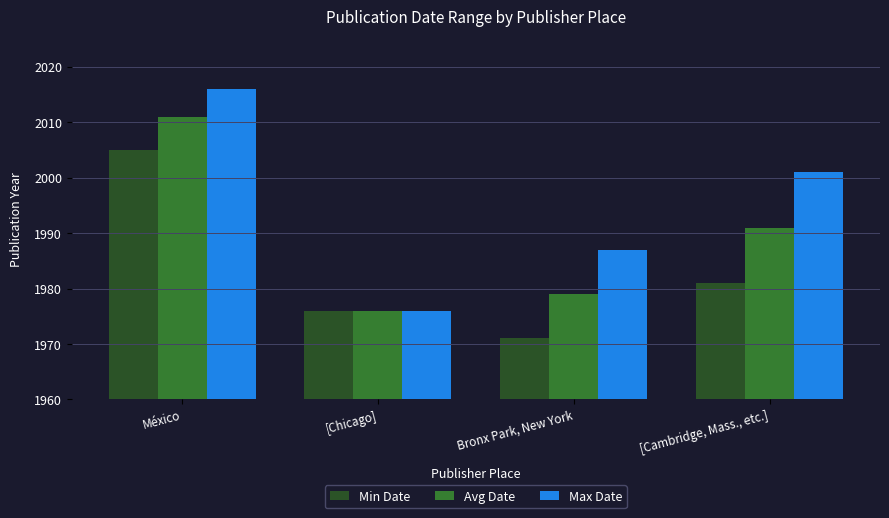

At which label does Min Date reach its peak?

México